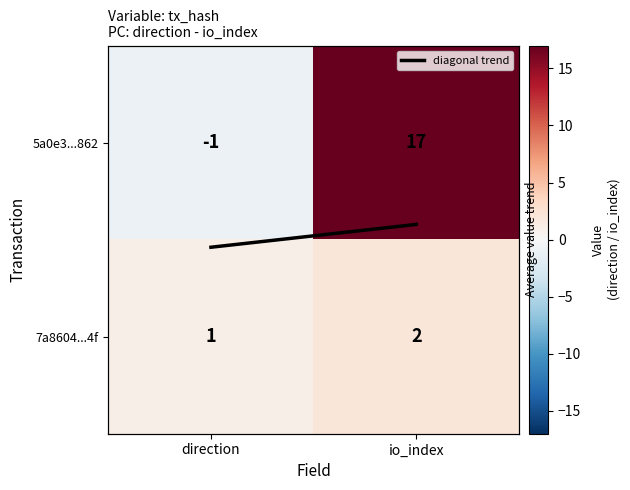

The value of 7a8604...4f at direction is 1. True or false?

True